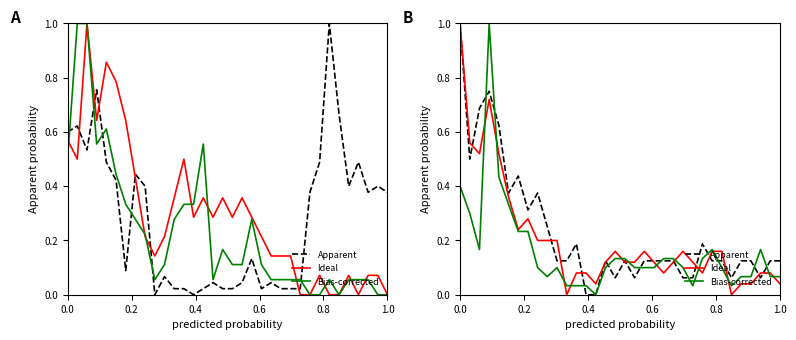

How many intersections are there between Bias-corrected and Ideal?

13